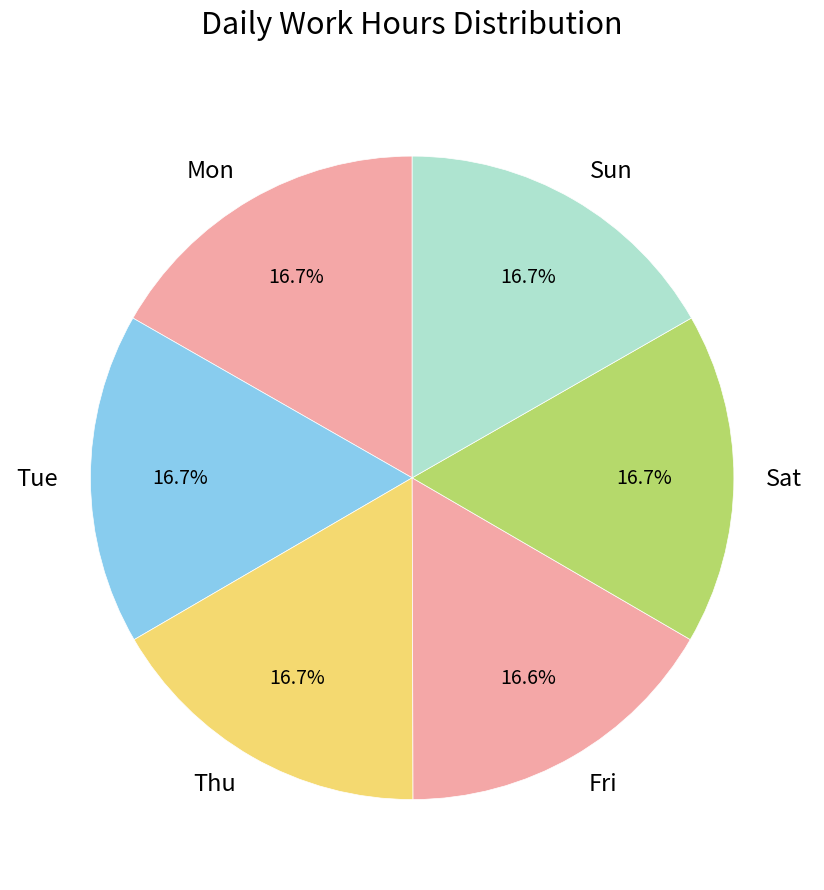

How much of the chart is everything except Sun?

83.3%